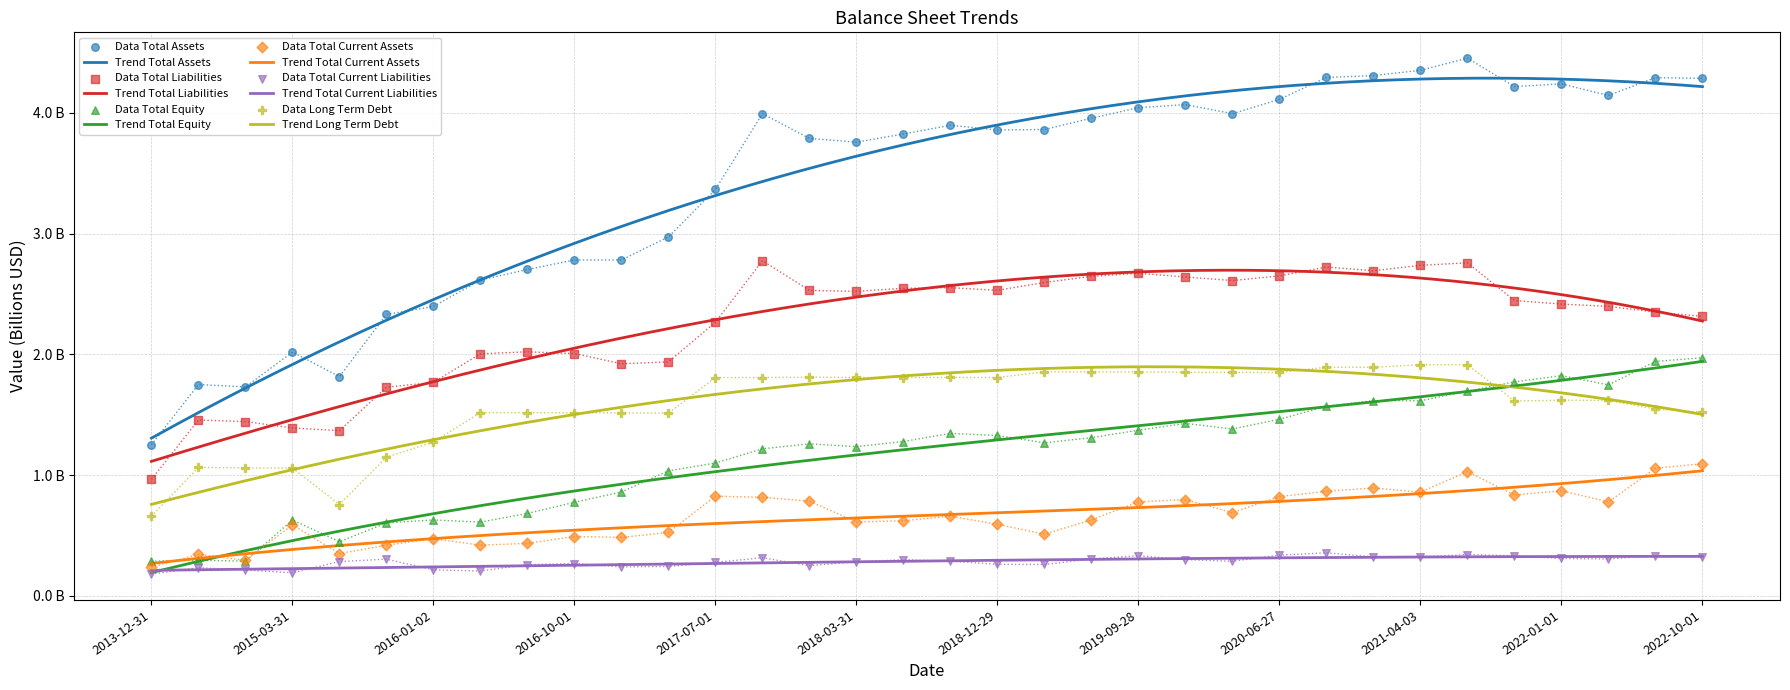

Which series has the widest spread of Y values?

Total Assets